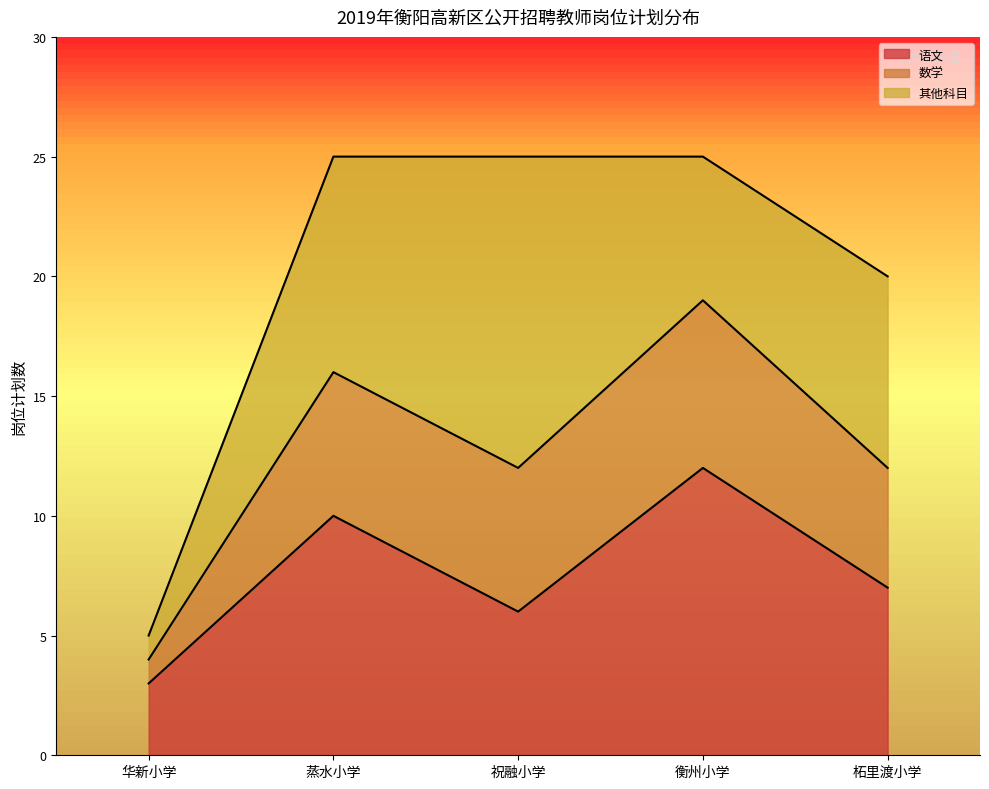

True or false: 语文 and 数学 intersect in this chart.

False